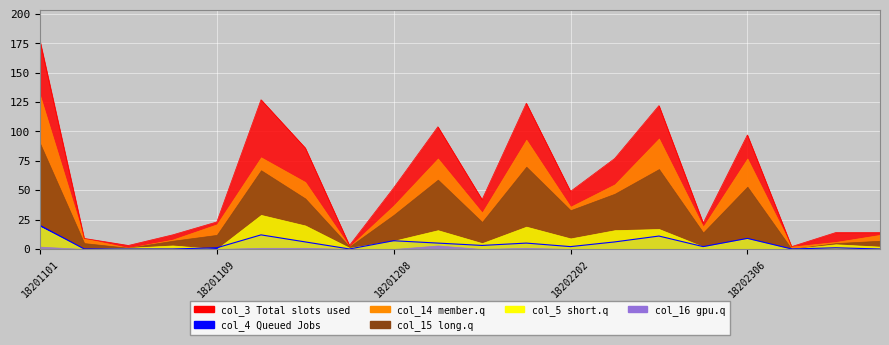

At which category does col_14 reach its first local valley?

18201104